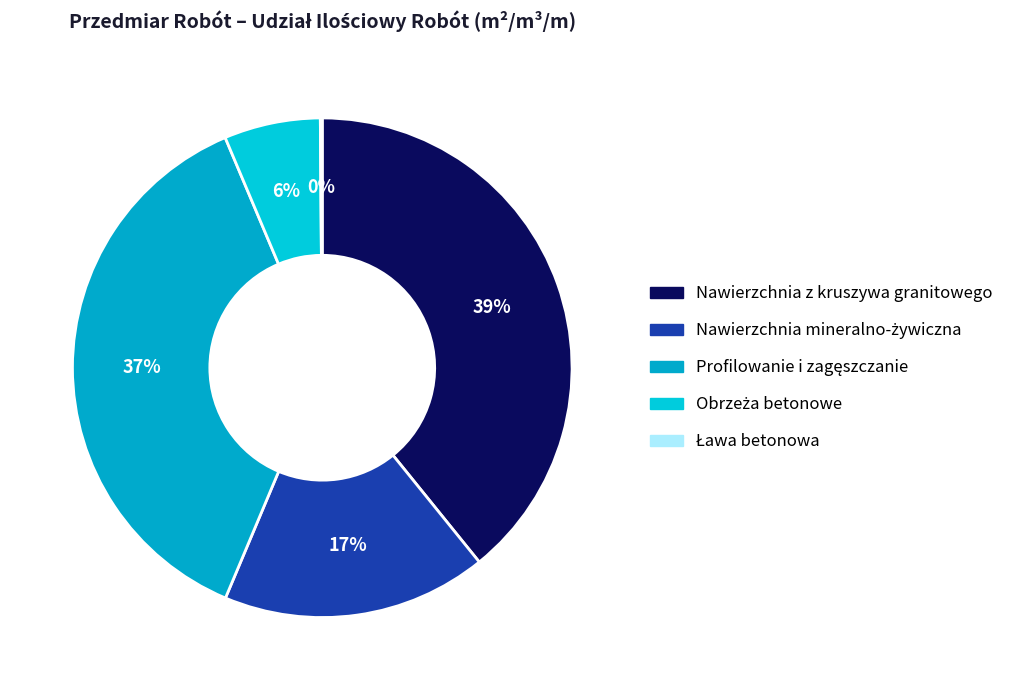

Rank the categories by value from lowest to highest.

Ława betonowa, Obrzeża betonowe, Nawierzchnia mineralno-żywiczna, Profilowanie i zagęszczanie, Nawierzchnia z kruszywa granitowego